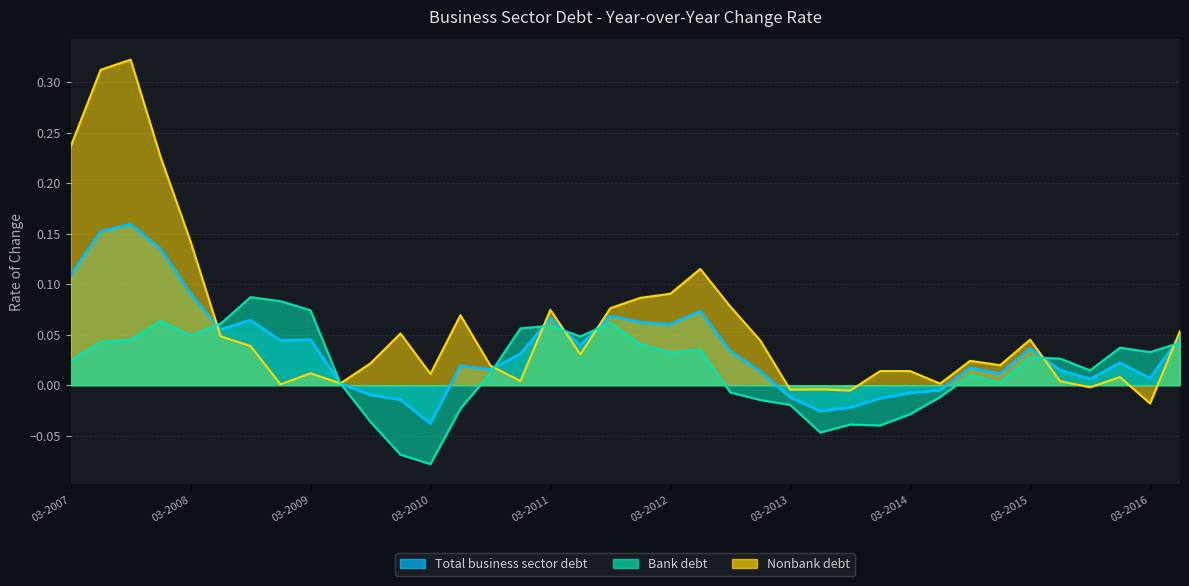

List the labels in order of Bank debt value, largest first.

09-2008, 12-2008, 03-2009, 12-2007, 09-2011, 06-2008, 03-2011, 12-2010, 03-2008, 06-2011, 09-2007, 06-2007, 06-2016, 12-2011, 12-2015, 06-2012, 03-2016, 03-2012, 03-2015, 06-2015, 03-2007, 09-2015, 09-2010, 09-2014, 12-2014, 06-2009, 09-2012, 06-2014, 12-2012, 03-2013, 06-2010, 03-2014, 09-2009, 09-2013, 12-2013, 06-2013, 12-2009, 03-2010